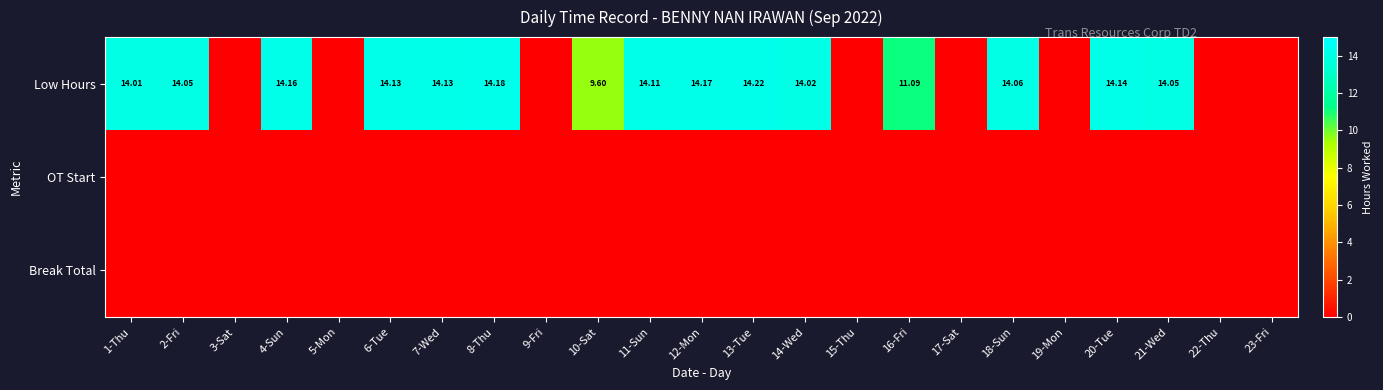

Is the value of Break Total at 14-Wed greater than the value of Low Hours at 6-Tue?

No